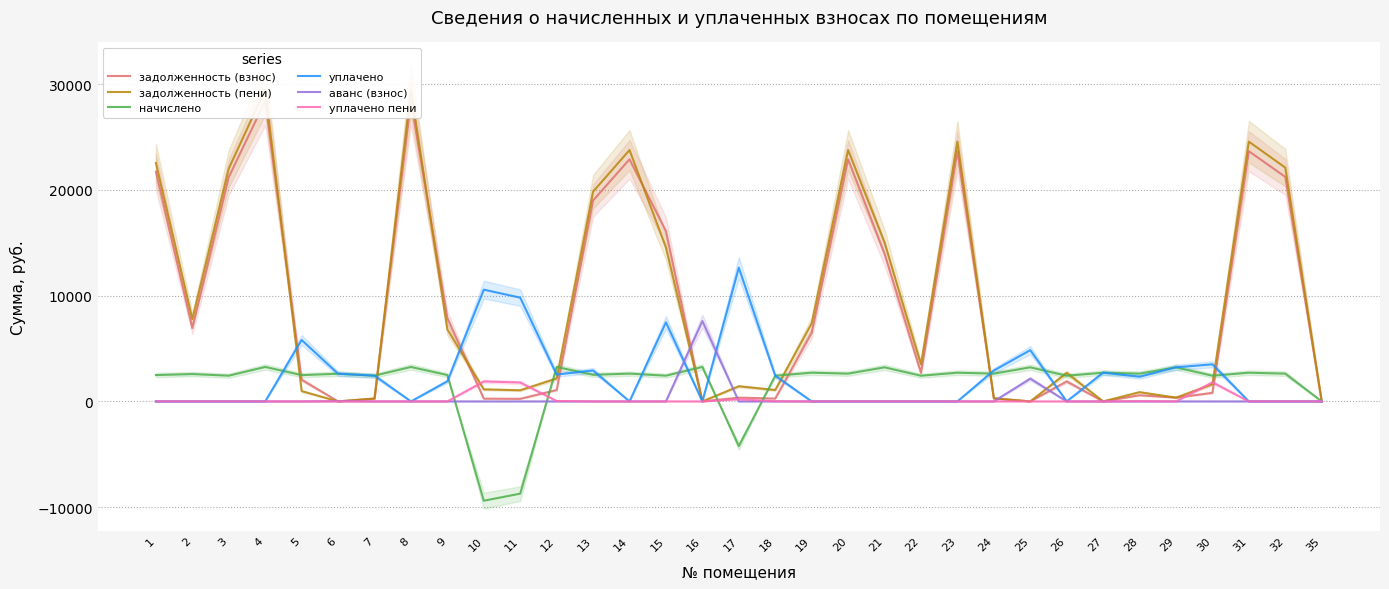

At which category is the sum across all series the highest?

4